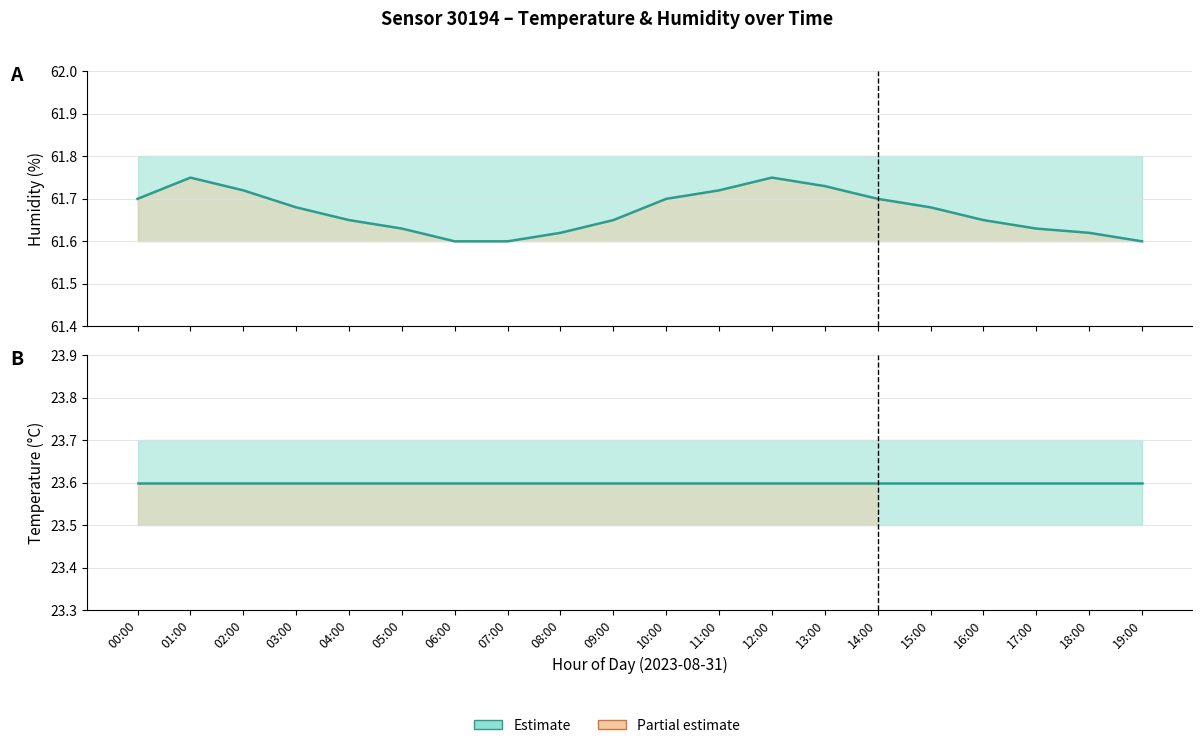

What is the minimum value for temperature?

23.6